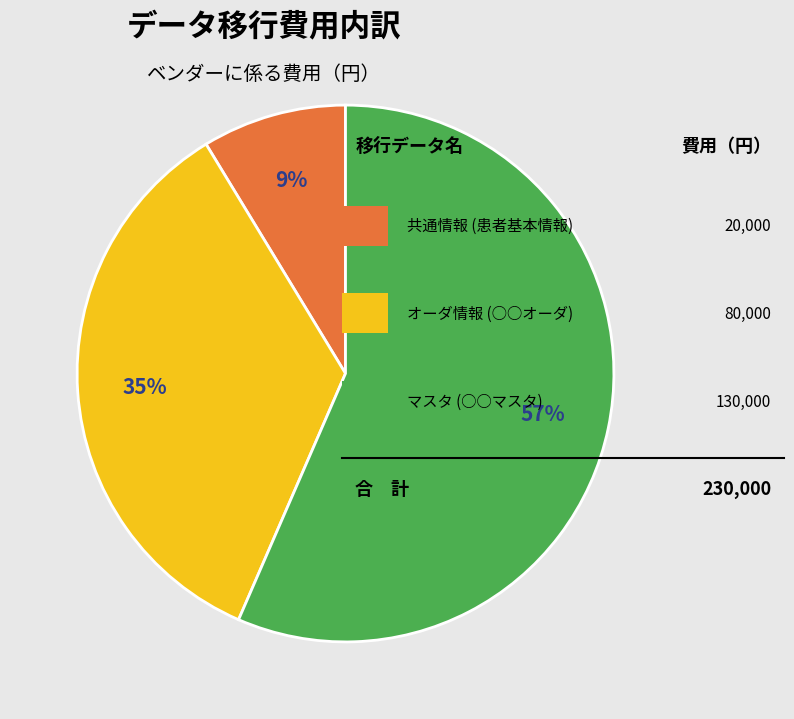

Is there a majority slice in this chart?

Yes